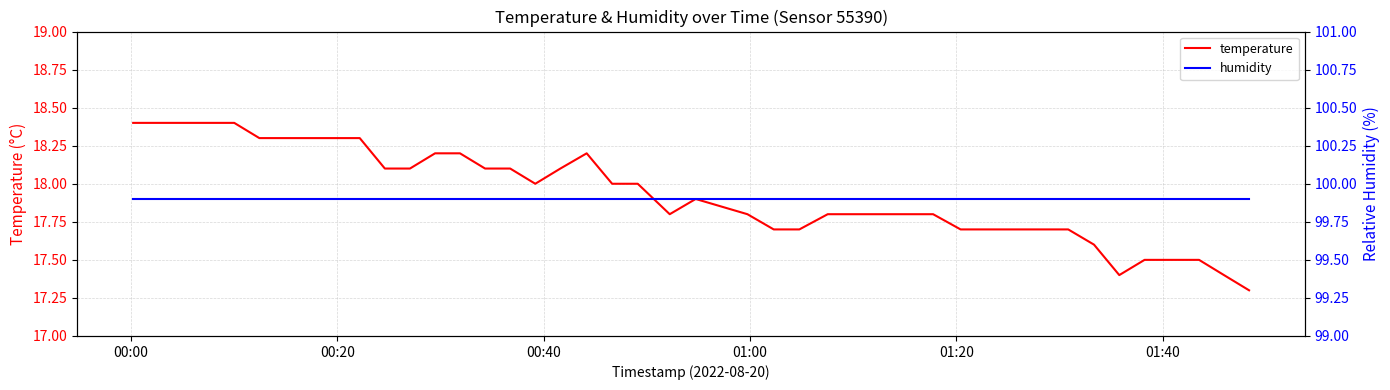

True or false: temperature and humidity cross at least once.

False